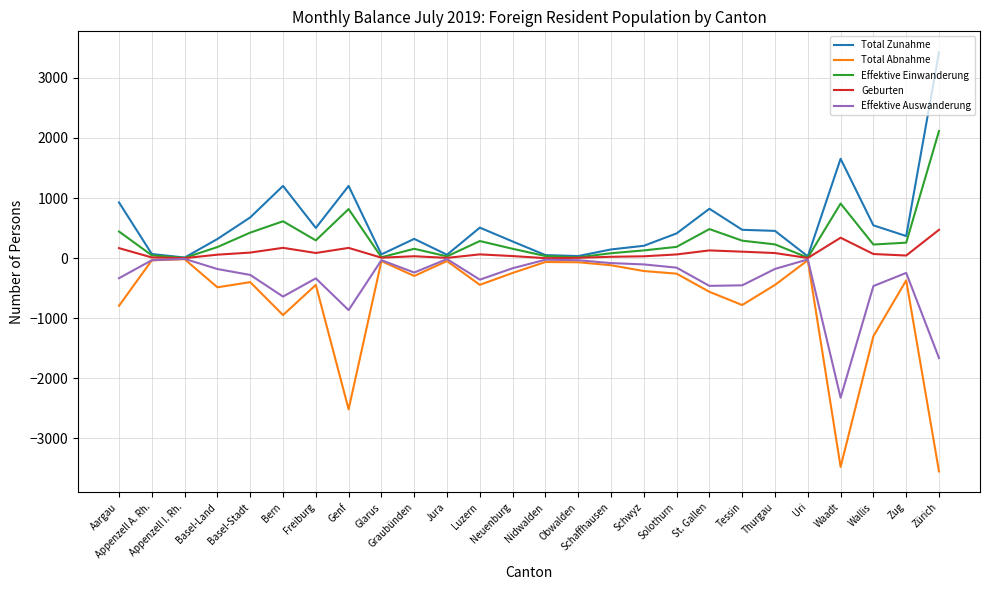

What is the difference between the maximum and minimum values in the Total Abnahme series?

3532